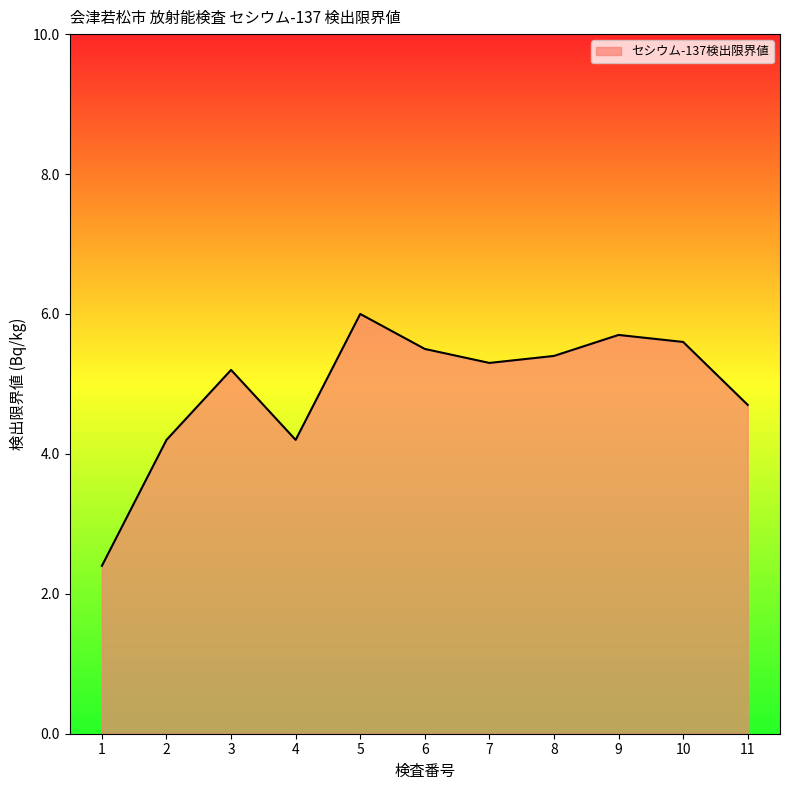

Reading left to right, what are all the values shown in this chart?

1=2.4	2=4.2	3=5.2	4=4.2	5=6.0	6=5.5	7=5.3	8=5.4	9=5.7	10=5.6	11=4.7